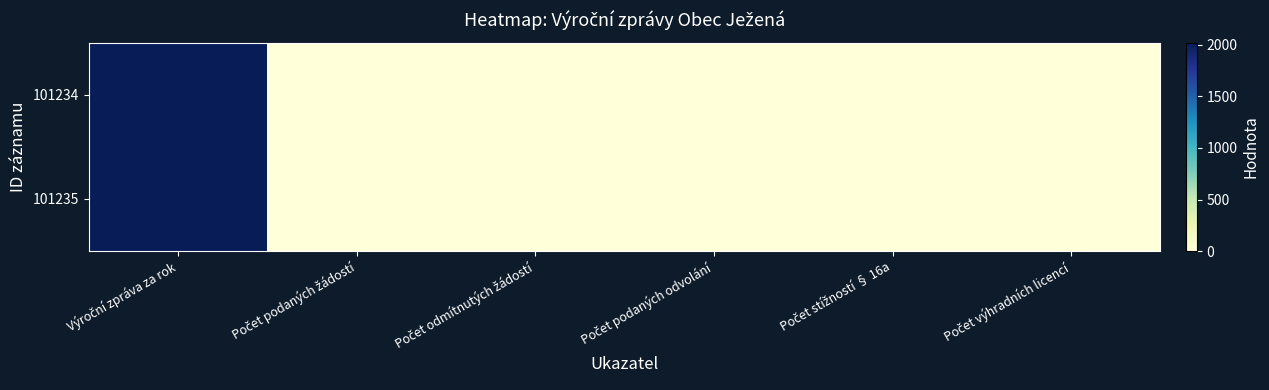

Reading left to right, transcribe all the data shown in this chart.

101234: Výroční zpráva za rok=2022	Počet podaných žádostí=0	Počet odmítnutých žádostí=0	Počet podaných odvolání=0	Počet stížností § 16a=0	Počet výhradních licencí=0
101235: Výroční zpráva za rok=2023	Počet podaných žádostí=0	Počet odmítnutých žádostí=0	Počet podaných odvolání=0	Počet stížností § 16a=0	Počet výhradních licencí=0